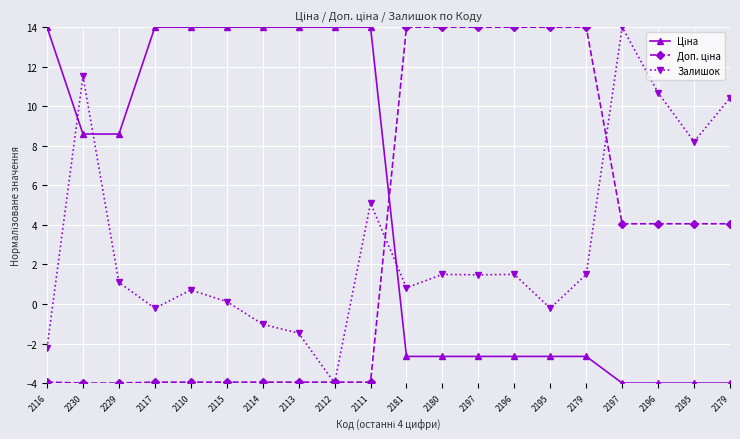

Reading left to right, extract all data points from this chart.

Ціна: 14.0	8.6	8.6	14.0	14.0	14.0	14.0	14.0	14.0	14.0	-2.7	-2.7	-2.7	-2.7	-2.7	-2.7	-4.0	-4.0	-4.0	-4.0
Доп. ціна: -4.0	-4.0	-4.0	-4.0	-4.0	-4.0	-4.0	-4.0	-4.0	-4.0	14.0	14.0	14.0	14.0	14.0	14.0	4.1	4.1	4.1	4.1
Залишок: -2.2	11.5	1.1	-0.2	0.7	0.1	-1.0	-1.5	-4.0	5.1	0.8	1.5	1.5	1.5	-0.2	1.5	14.0	10.7	8.2	10.4